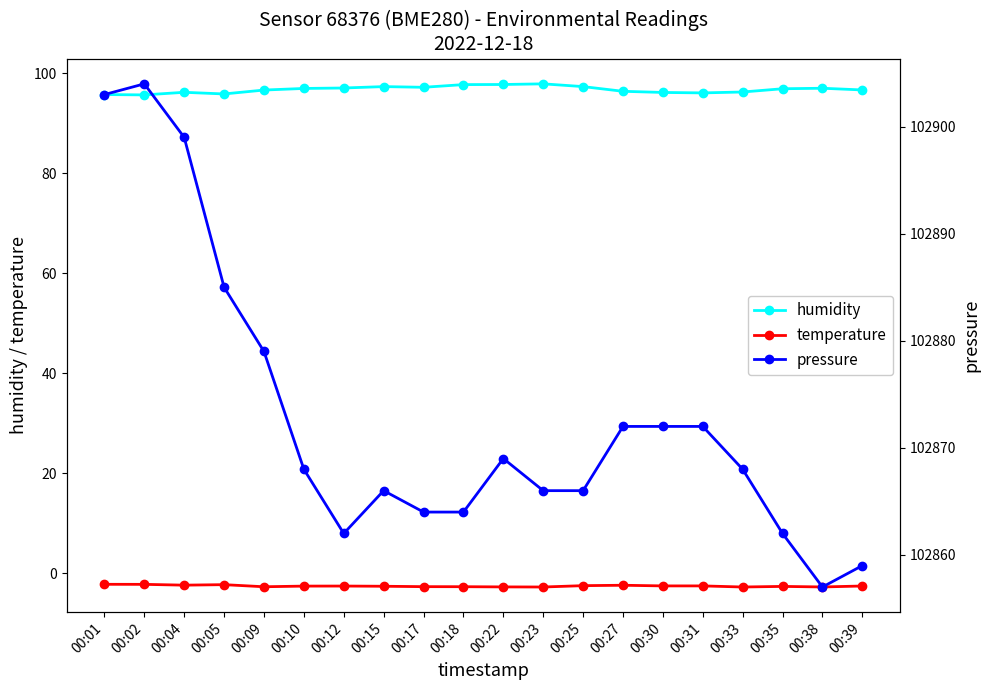

Reading left to right, extract all data points from this chart.

humidity: 00:01=95.7	00:02=95.6	00:04=96.2	00:05=95.8	00:09=96.6	00:10=96.9	00:12=97.0	00:15=97.3	00:17=97.2	00:18=97.7	00:22=97.7	00:23=97.8	00:25=97.3	00:27=96.4	00:30=96.1	00:31=96.0	00:33=96.2	00:35=96.9	00:38=97.0	00:39=96.6
temperature: 00:01=-2.2	00:02=-2.2	00:04=-2.4	00:05=-2.3	00:09=-2.7	00:10=-2.6	00:12=-2.5	00:15=-2.6	00:17=-2.7	00:18=-2.7	00:22=-2.7	00:23=-2.7	00:25=-2.5	00:27=-2.4	00:30=-2.5	00:31=-2.5	00:33=-2.7	00:35=-2.6	00:38=-2.7	00:39=-2.5
pressure: 00:01=102903.0	00:02=102904.0	00:04=102899.0	00:05=102885.0	00:09=102879.0	00:10=102868.0	00:12=102862.0	00:15=102866.0	00:17=102864.0	00:18=102864.0	00:22=102869.0	00:23=102866.0	00:25=102866.0	00:27=102872.0	00:30=102872.0	00:31=102872.0	00:33=102868.0	00:35=102862.0	00:38=102857.0	00:39=102859.0